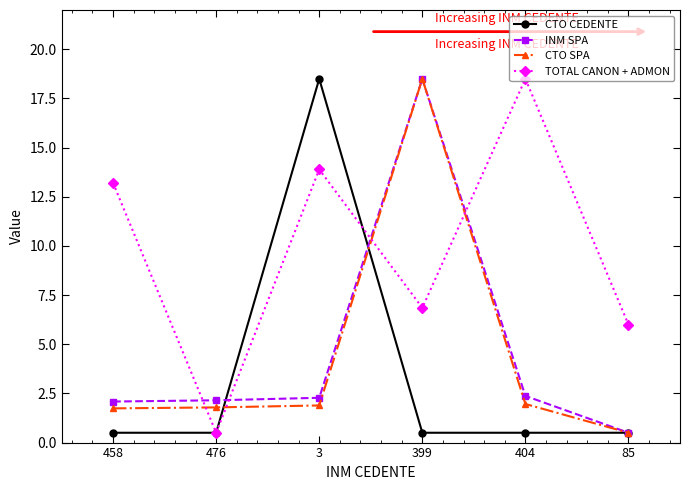

Which category has the lowest value in the TOTAL CANON + ADMON series?

476